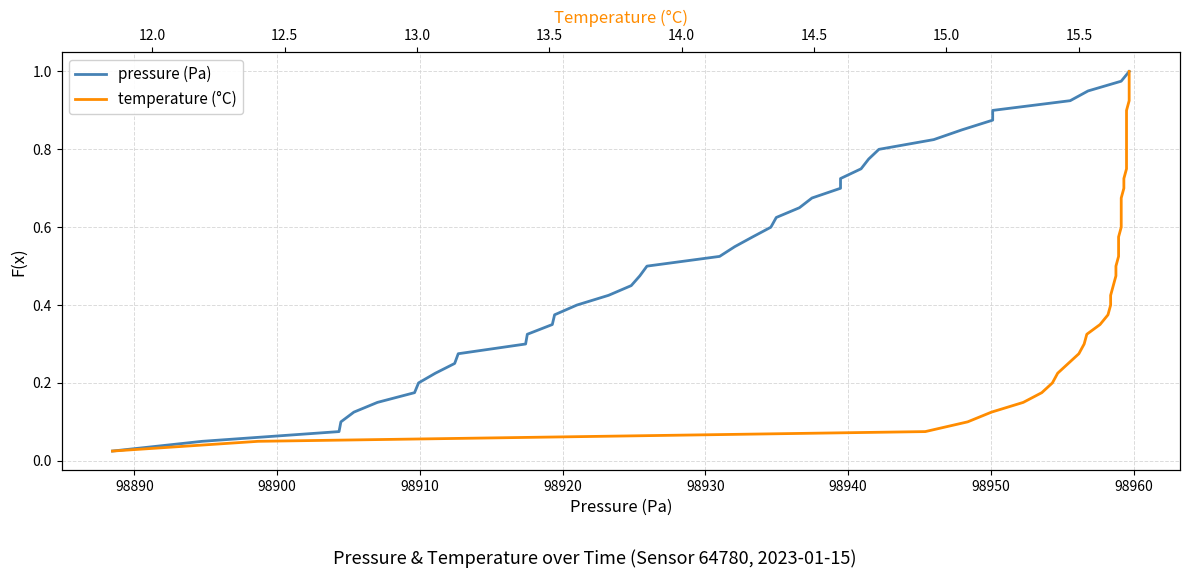

Reading left to right, extract all data points from this chart.

pressure: 0.0	0.1	0.1	0.1	0.1	0.1	0.2	0.2	0.2	0.2	0.3	0.3	0.3	0.3	0.4	0.4	0.4	0.5	0.5	0.5	0.5	0.6	0.6	0.6	0.6	0.7	0.7	0.7	0.7	0.8	0.8	0.8	0.8	0.8	0.9	0.9	0.9	0.9	1.0	1.0
temperature: 0.0	0.1	0.1	0.1	0.1	0.1	0.2	0.2	0.2	0.2	0.3	0.3	0.3	0.3	0.4	0.4	0.4	0.5	0.5	0.5	0.5	0.6	0.6	0.6	0.6	0.7	0.7	0.7	0.7	0.8	0.8	0.8	0.8	0.8	0.9	0.9	0.9	0.9	1.0	1.0